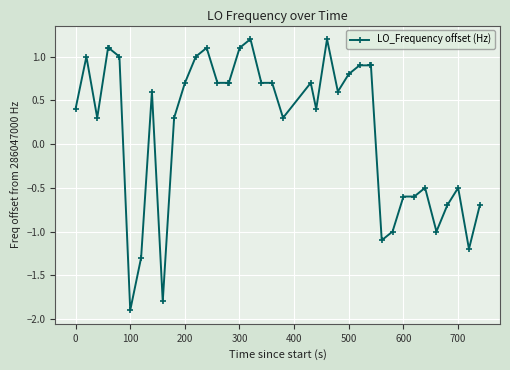

True or false: the data has more than 1 interior local peaks.

True